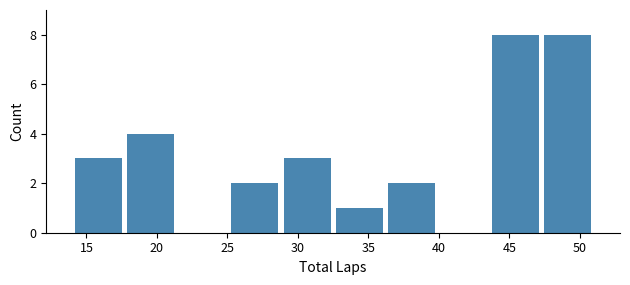

Reading left to right, transcribe this chart: for each bar, give the range it covers on the x-axis and its height. Neither the bar edges nor the heights are printed on the chart, so give them approximately, as read against the axes.

14.0 to 17.7: 3
17.7 to 21.4: 4
21.4 to 25.1: 0
25.1 to 28.8: 2
28.8 to 32.5: 3
32.5 to 36.2: 1
36.2 to 39.9: 2
39.9 to 43.6: 0
43.6 to 47.3: 8
47.3 to 51.0: 8